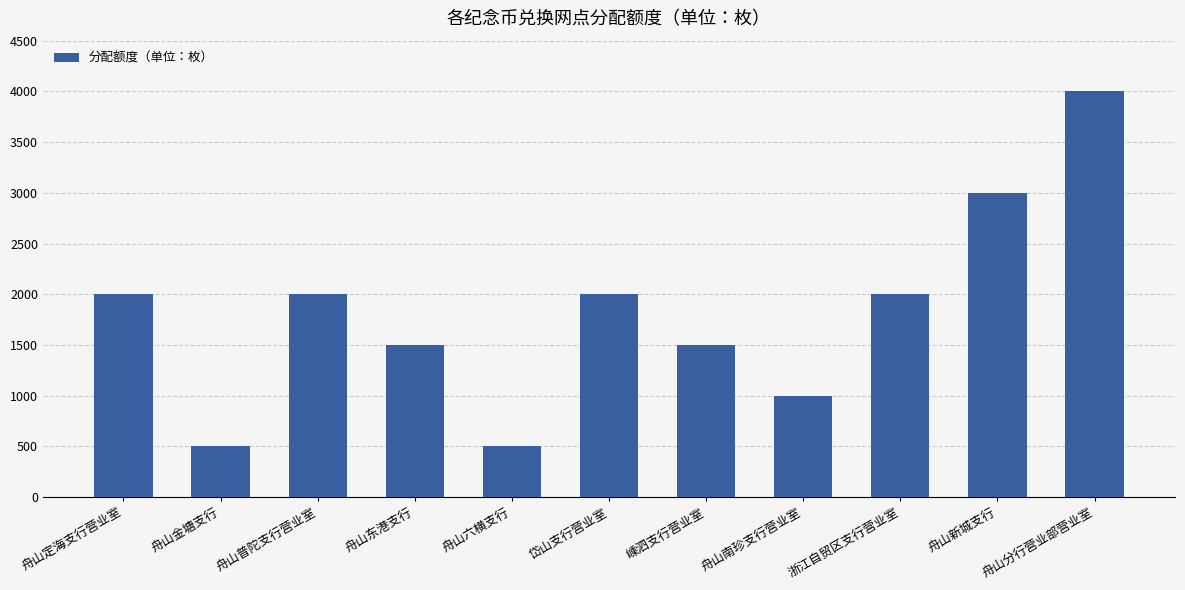

Which category has the highest value across all series?

舟山分行营业部营业室